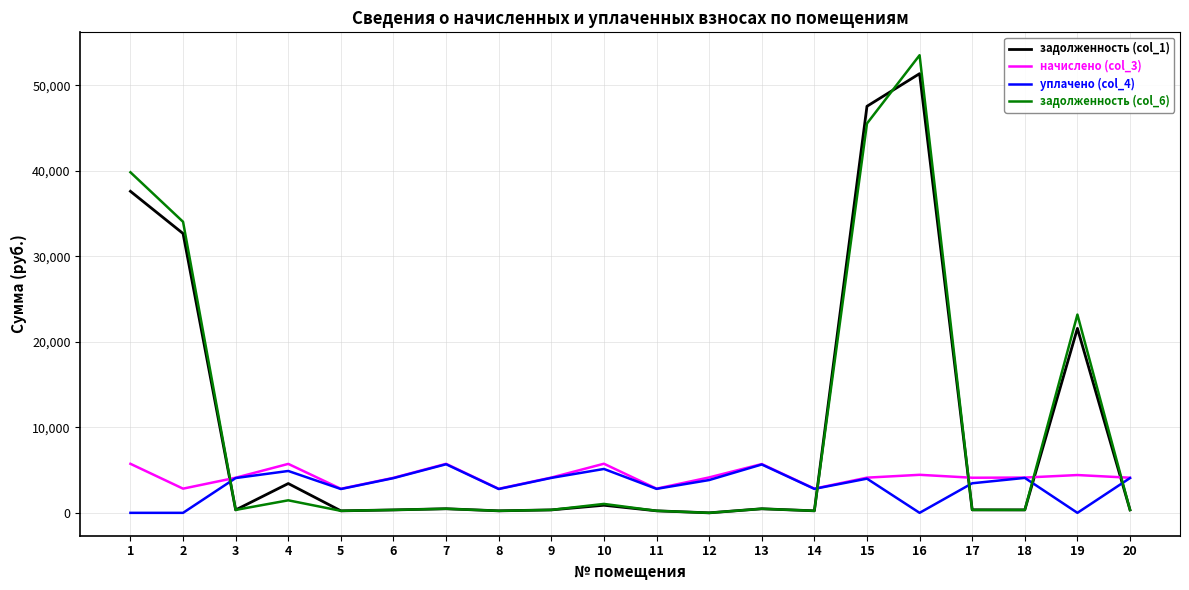

At which category is the sum across all series the highest?

16